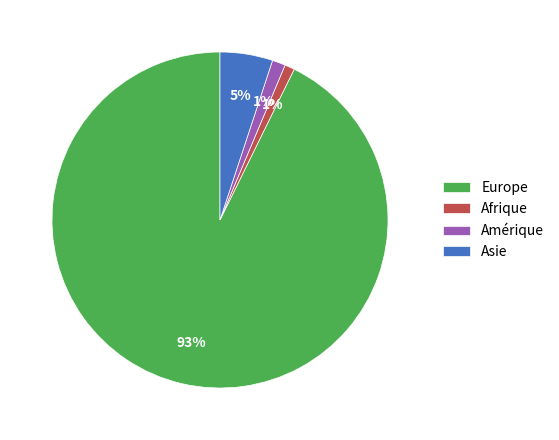

Which category accounts for the majority?

Europe